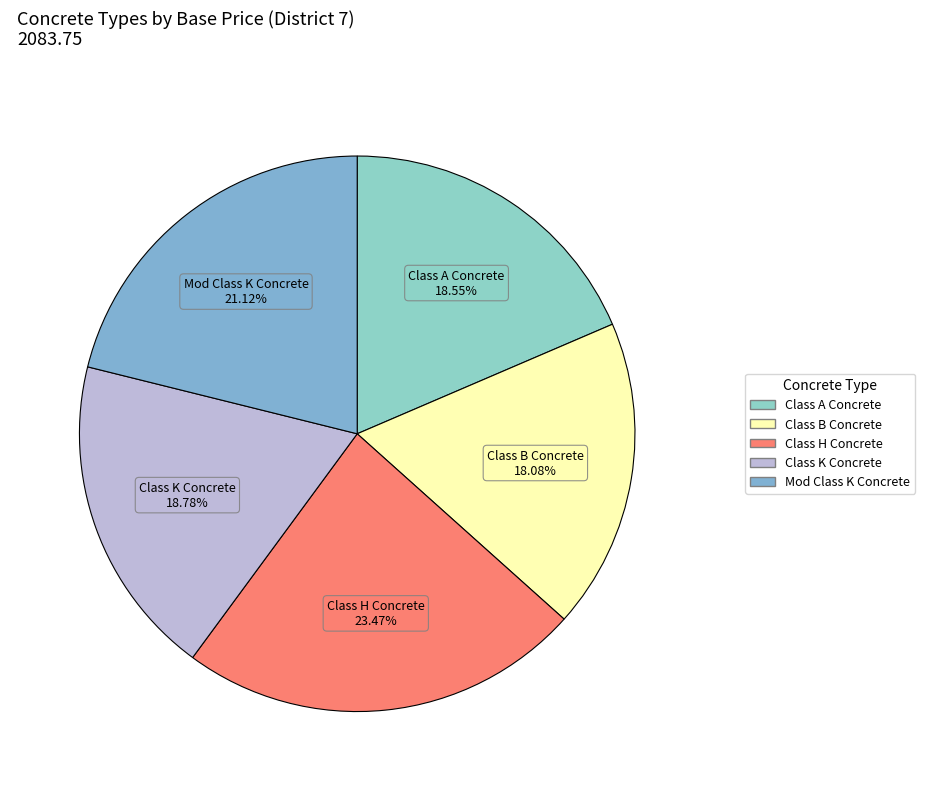

How many segments does this pie chart have?

5